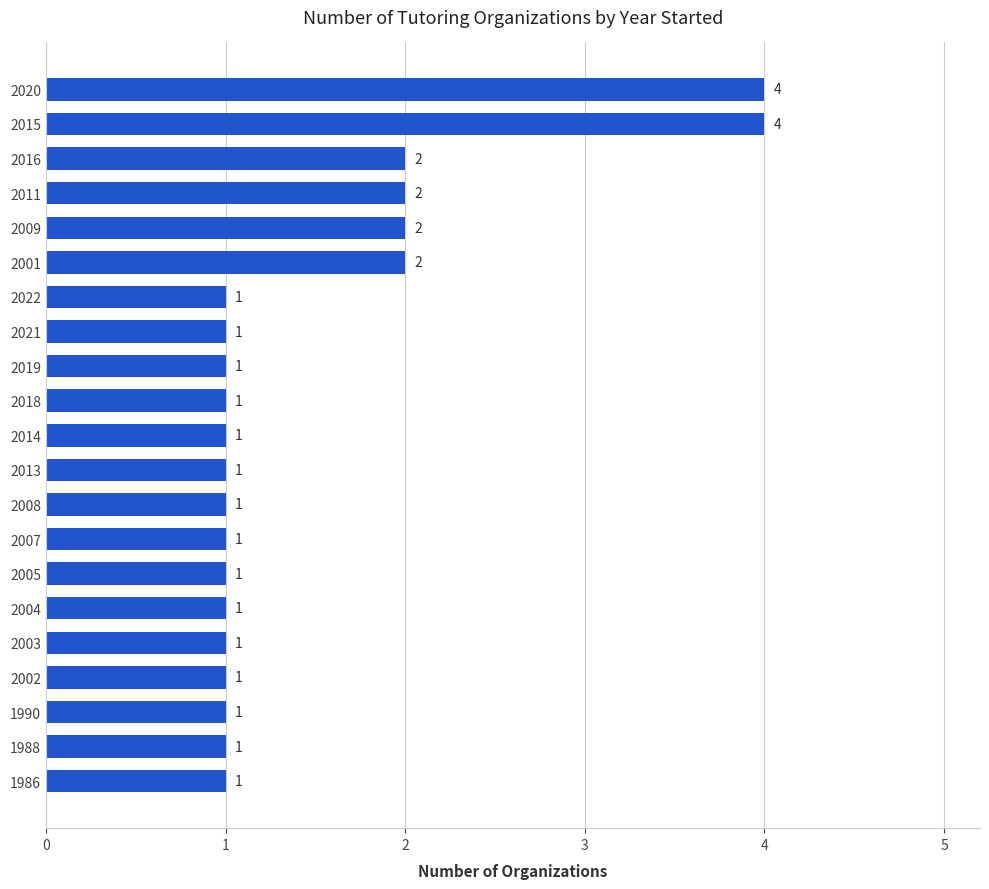

What is the difference between the maximum and minimum values?

3